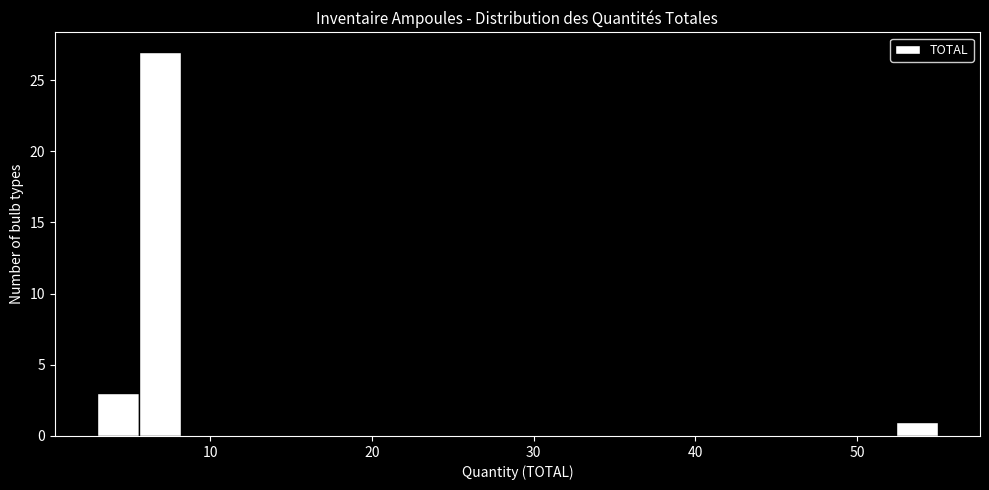

Around what value on the x-axis is the tallest bar? Give the approximate position of its centre, as read against the axis.

7